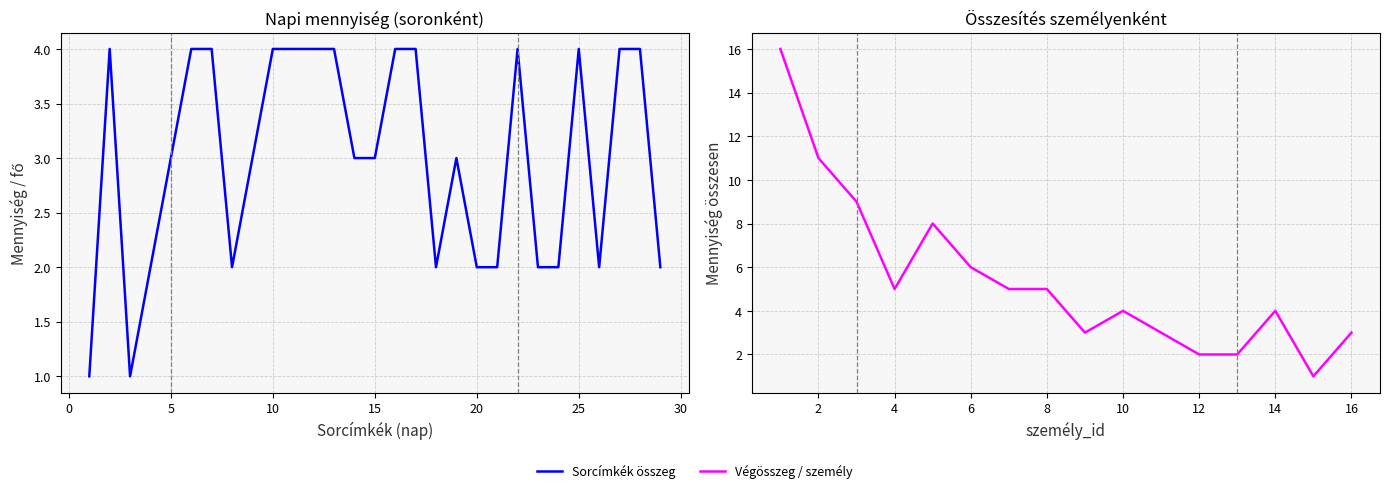

How many values exceed 5?

5